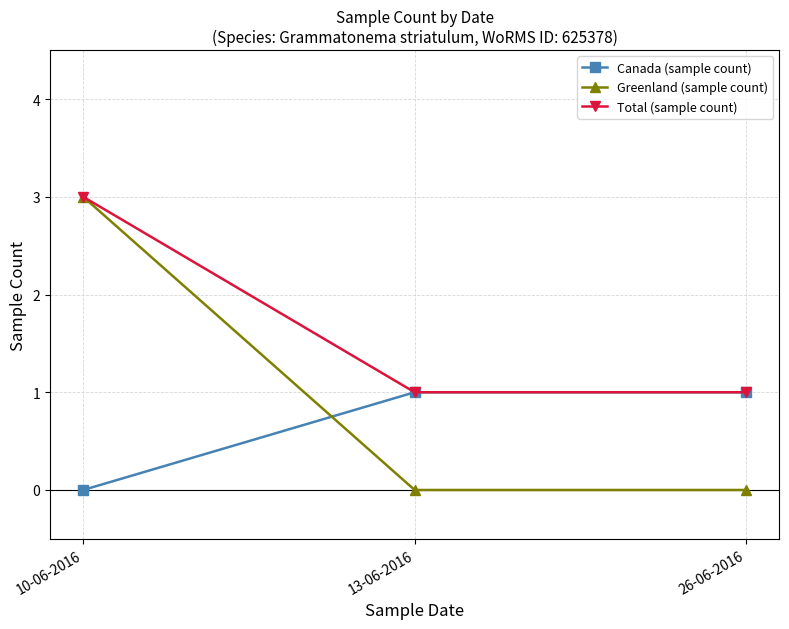

Which category has the lowest value in the Canada (sample count) series?

10-06-2016